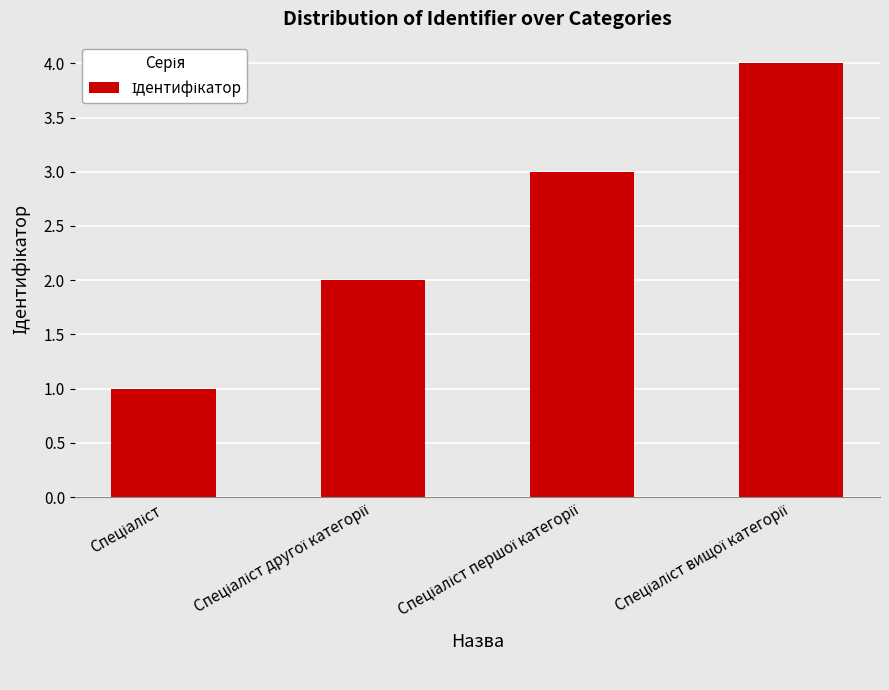

Reading right to left, what are all the values shown in this chart?

4	3	2	1